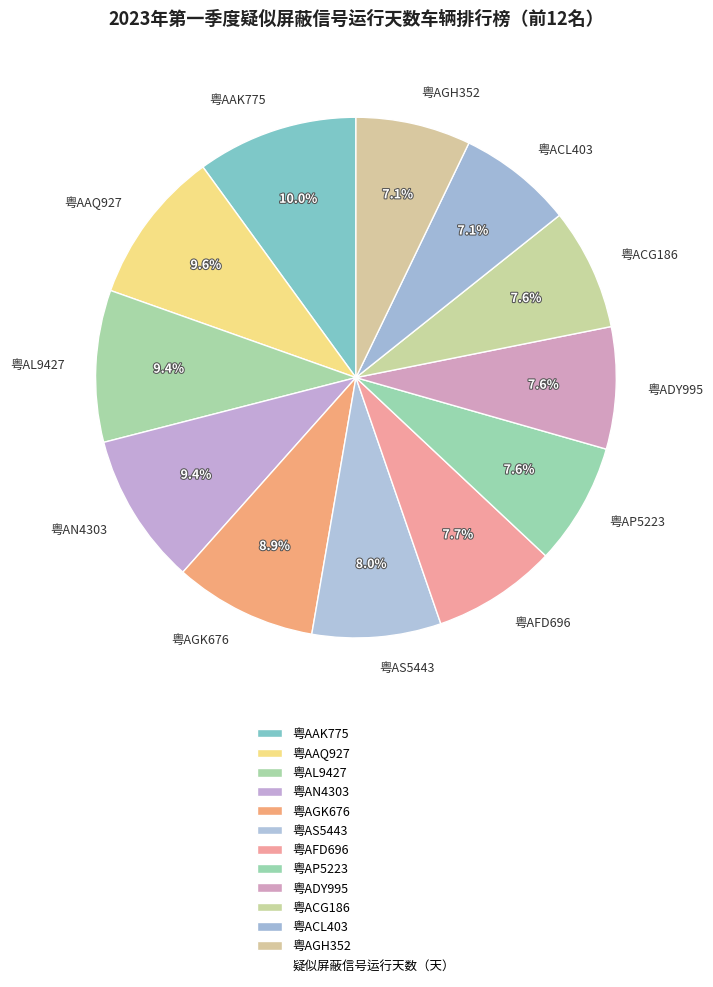

Is it true that 粤ACG186 is 20% of the pie?

False